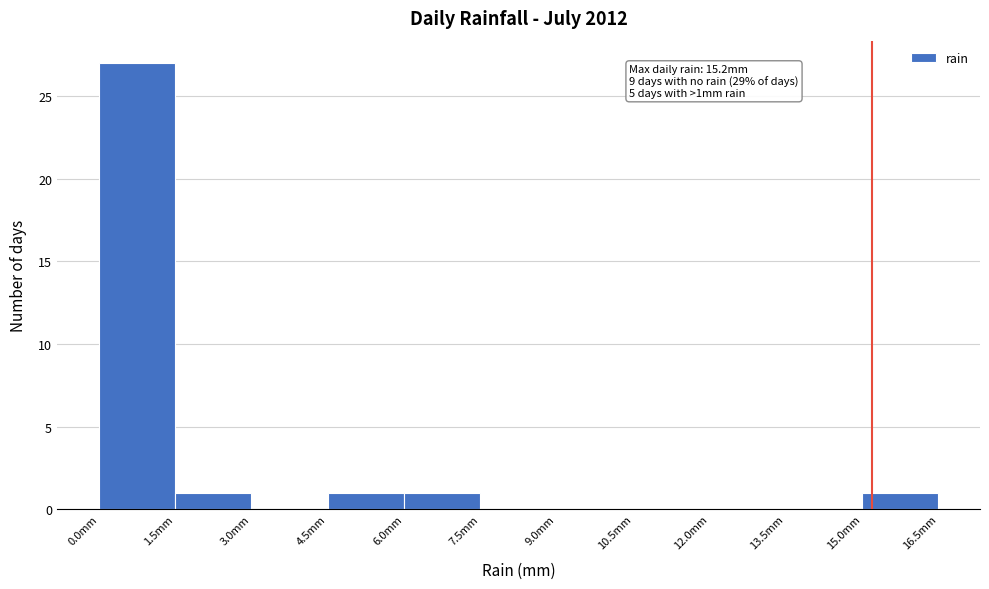

Which range on the x-axis has the tallest bar?

0.0 to 1.5